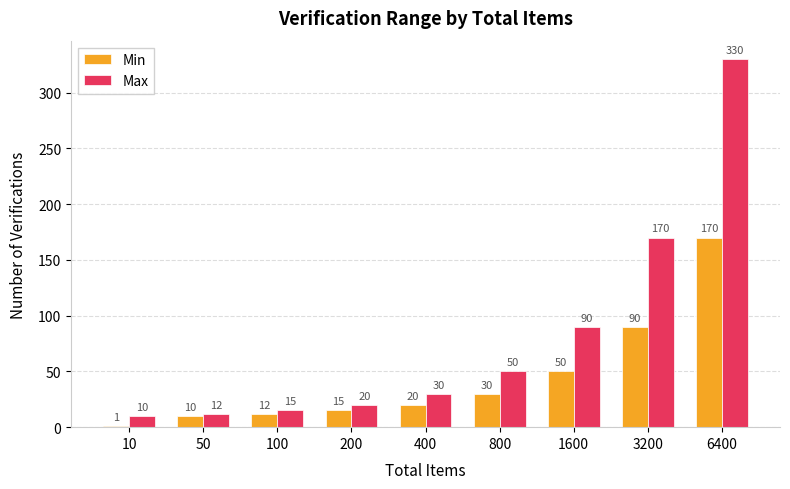

At which category is the sum across all series the highest?

6400